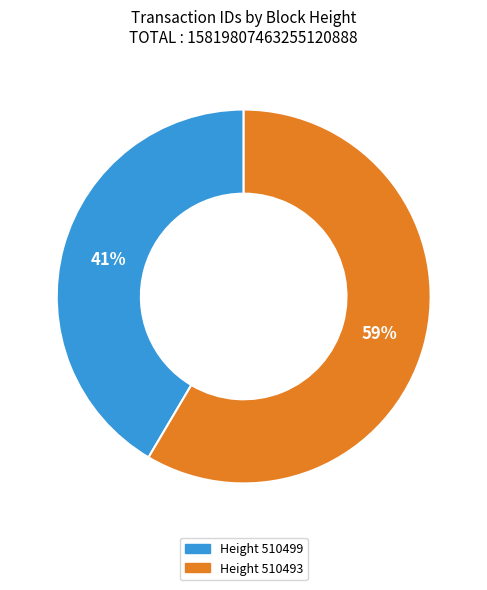

To the nearest percent, what is the average slice percentage?

50%